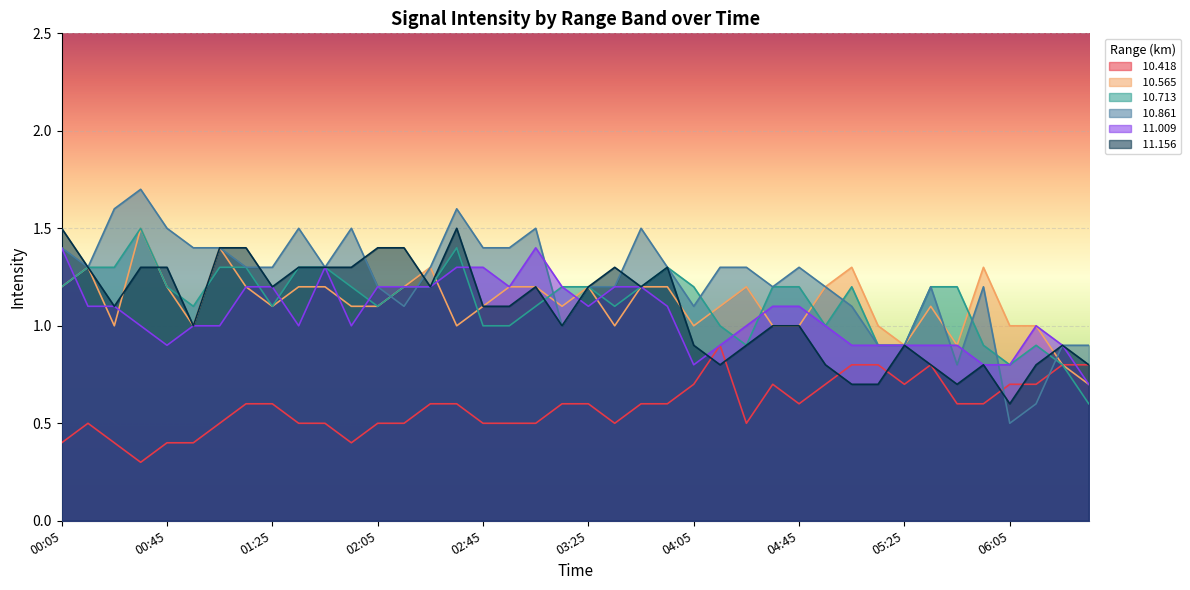

Which series has the largest total across all categories?

 10.861